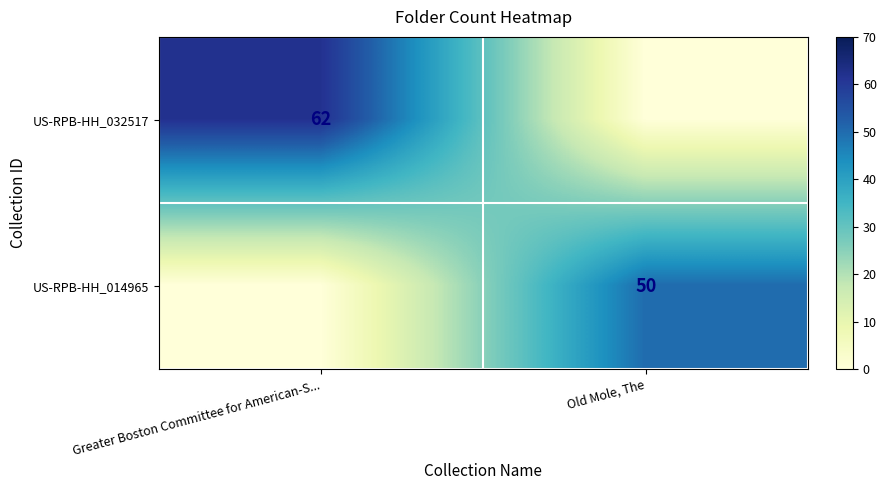

What is the total value across all series at Greater Boston Committee for American-S...?

62